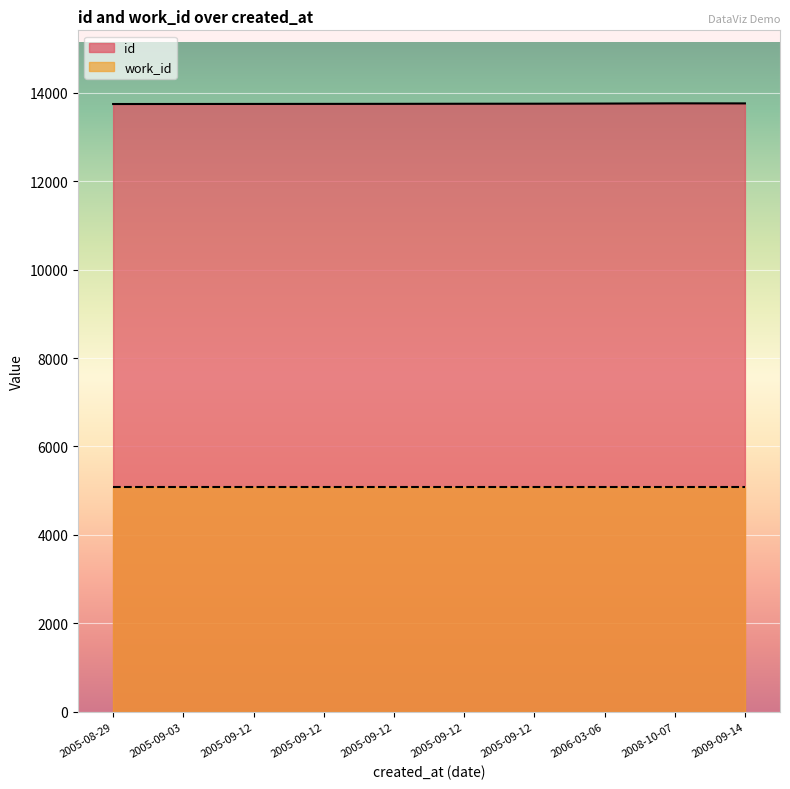

What is the ratio of the value at 2005-09-12 to the value at 2005-09-03?

1.0